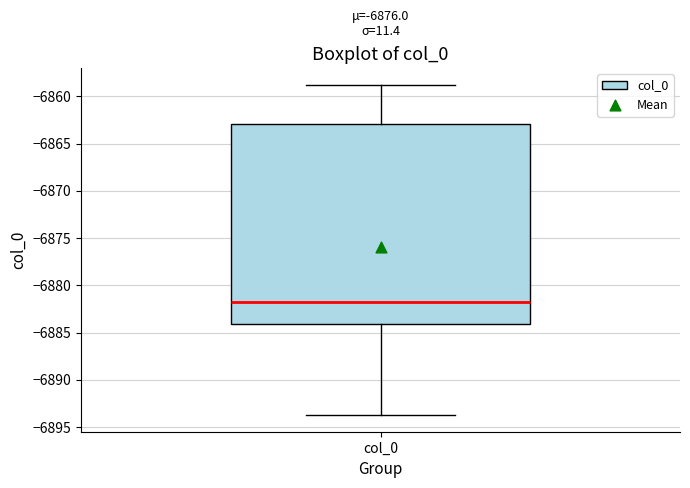

Read this box plot against the y-axis: the position of the median line, the range covered by the box, and the ends of both whiskers. The values are not printed on the chart, so give them approximately, as read against the axis.

median -6881.5, box -6884.0 to -6863.0, whiskers -6893.5 to -6858.5